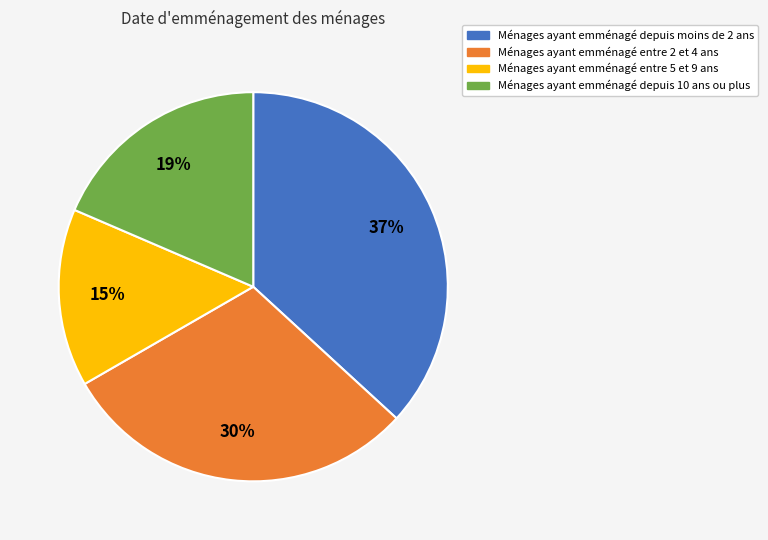

Does any single category account for the majority?

No